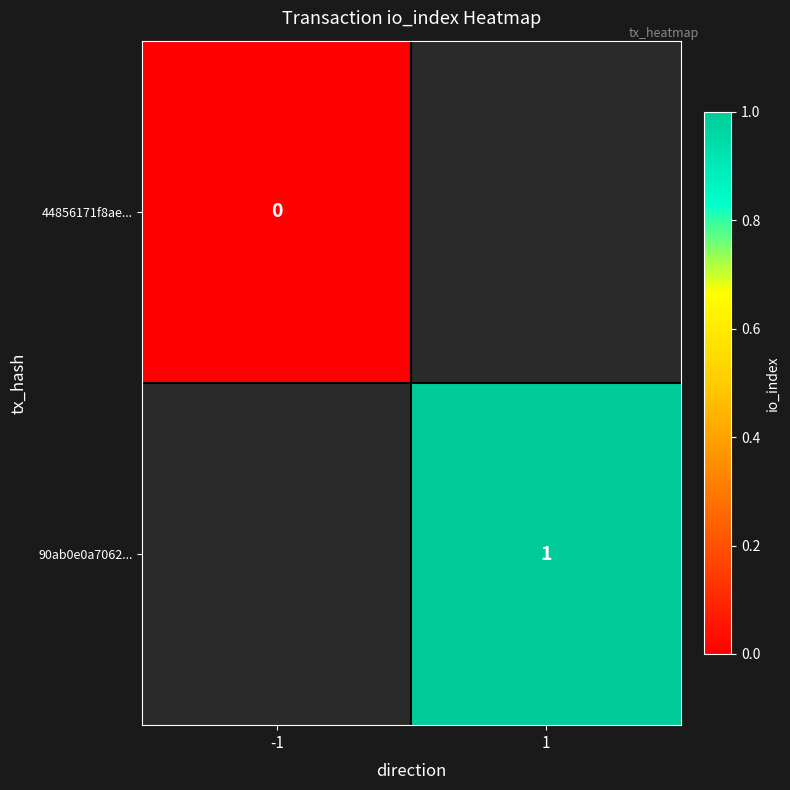

Count the number of data series in this chart.

2